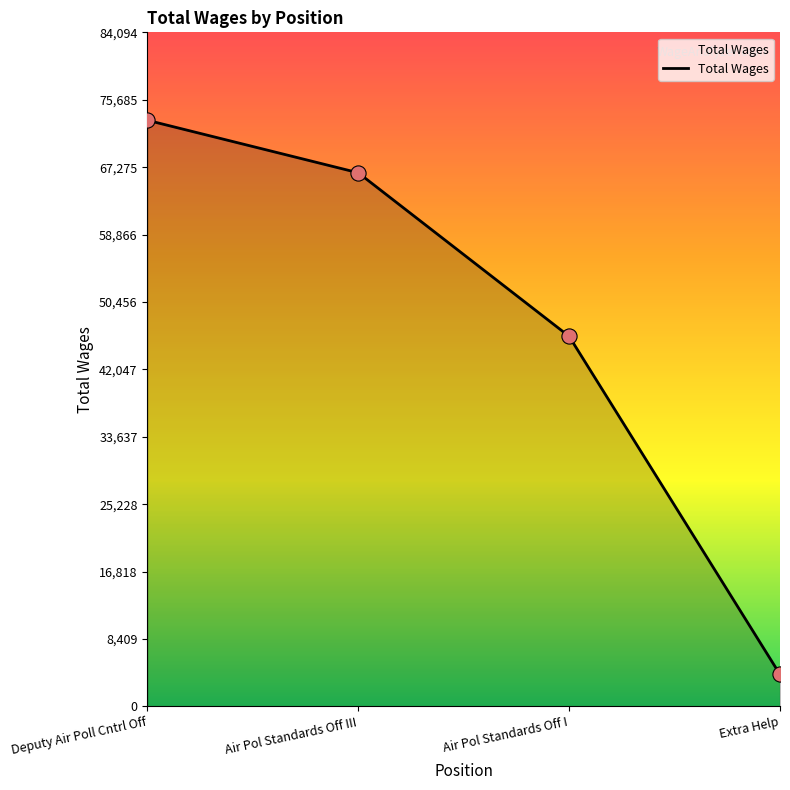

Approximately how many times larger is the value at Extra Help compared to Air Pol Standards Off III?

0.1